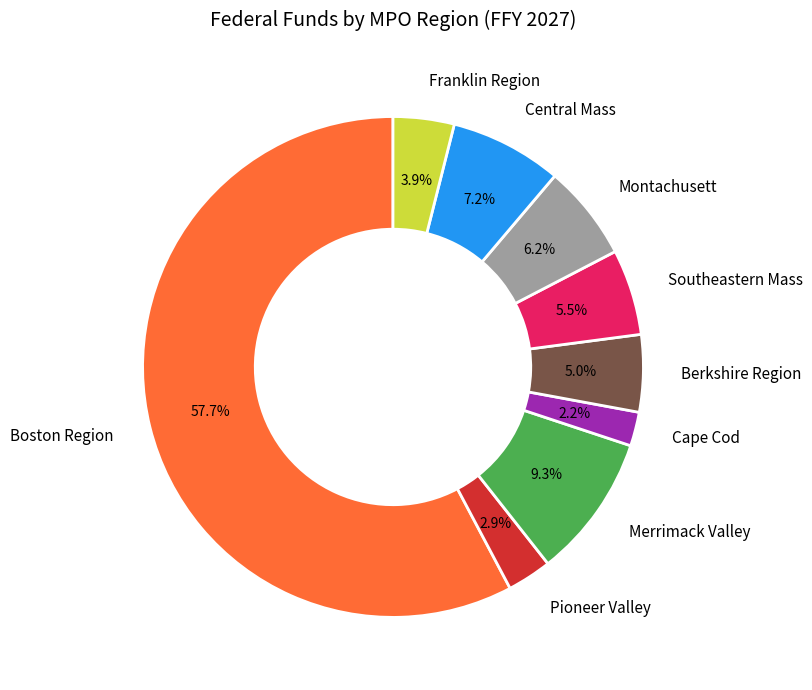

Do Cape Cod and Pioneer Valley together represent more than half of the pie?

No